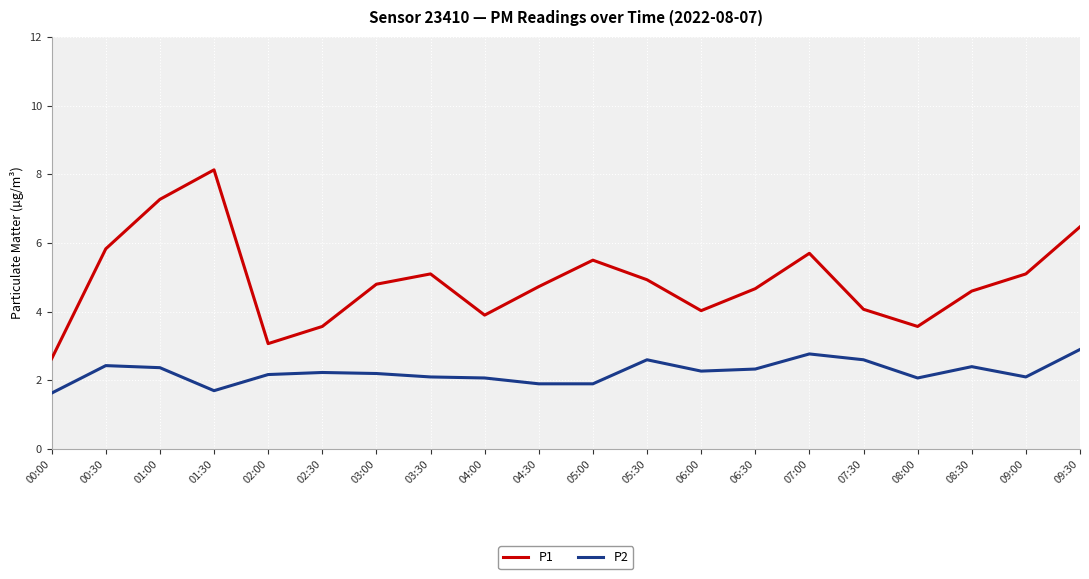

How many values in the P2 series exceed 2?

16